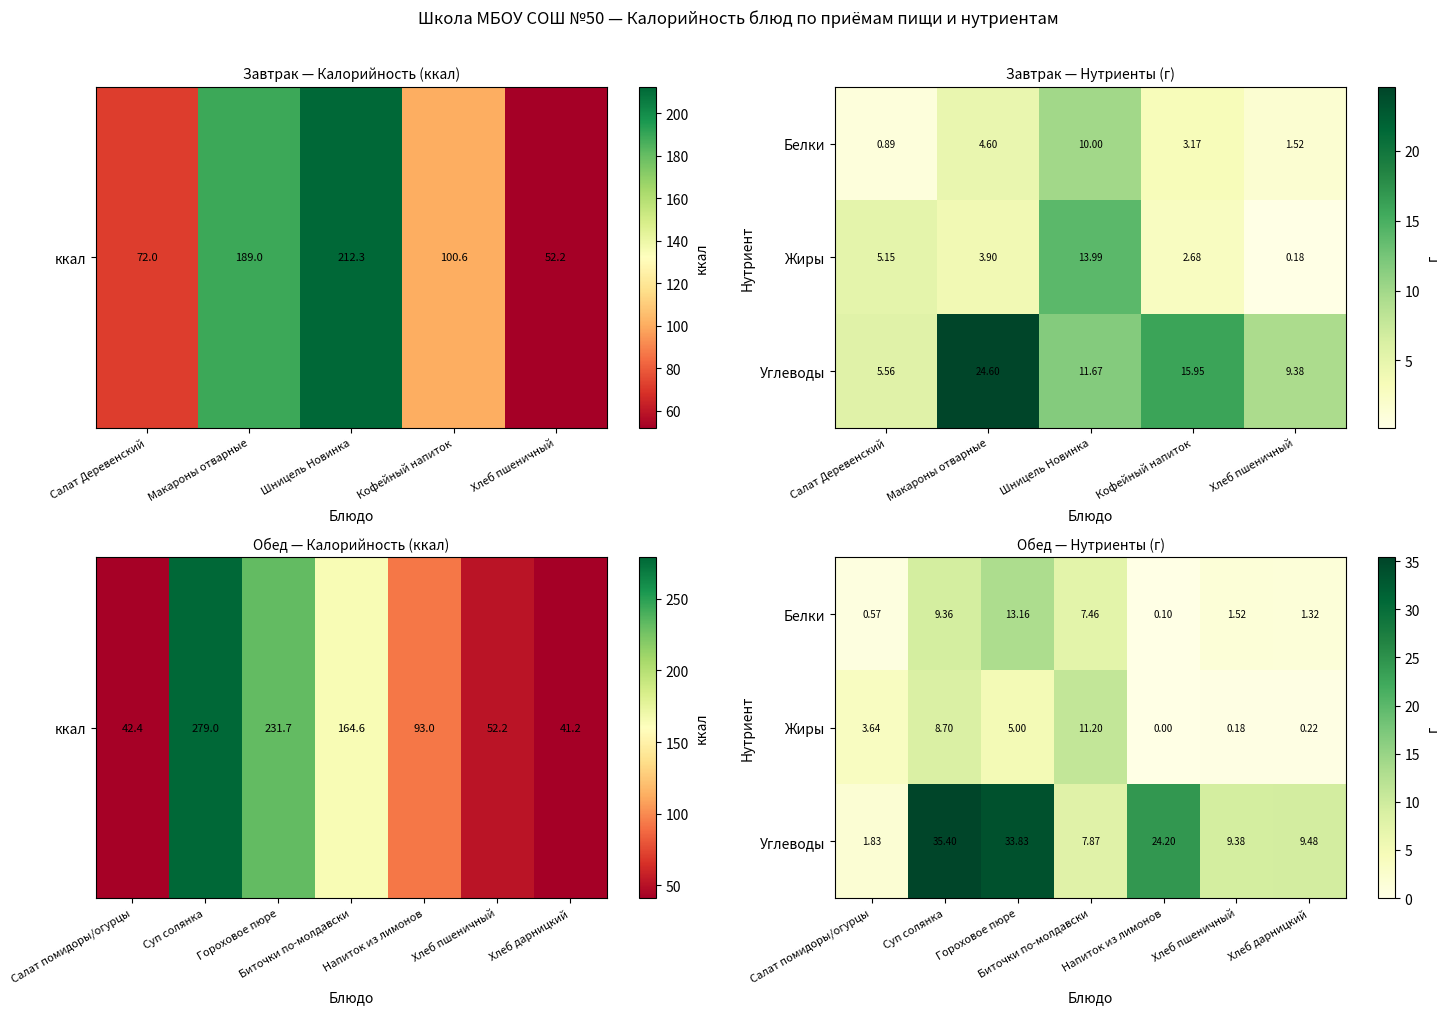

What is the average value of the Углеводы series?

17.4